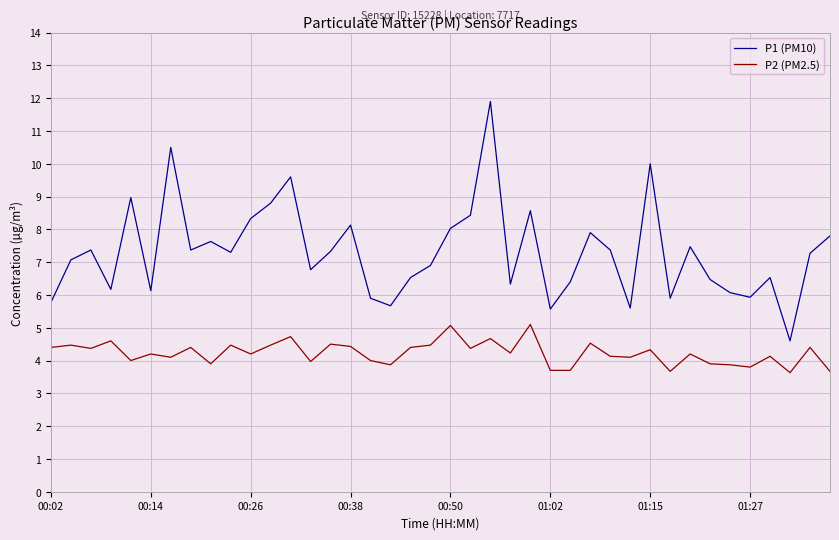

Is this an area chart (filled region under the line)?

No